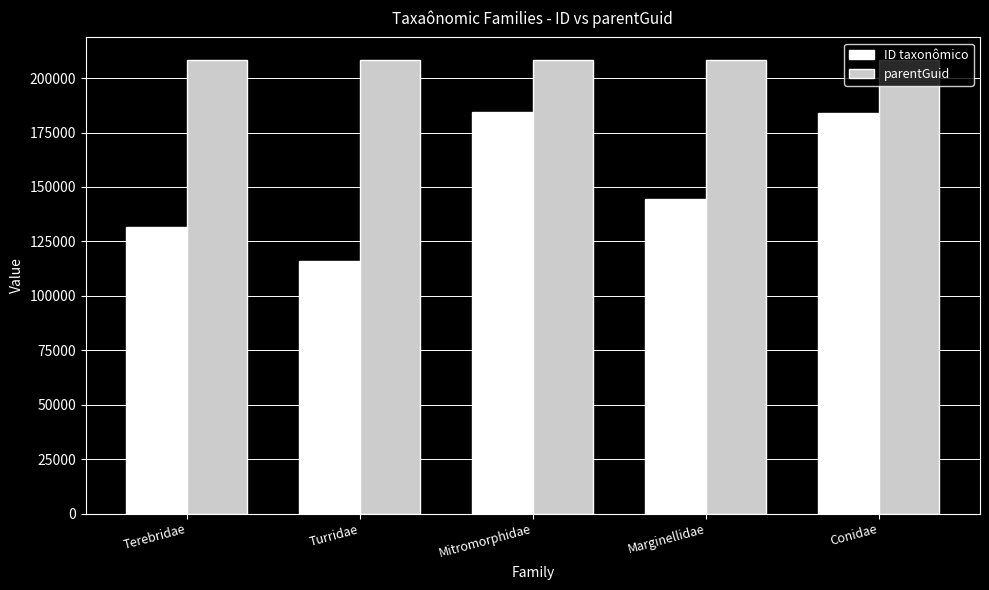

Rank the series at Terebridae from lowest to highest value.

ID taxonômico, parentGuid